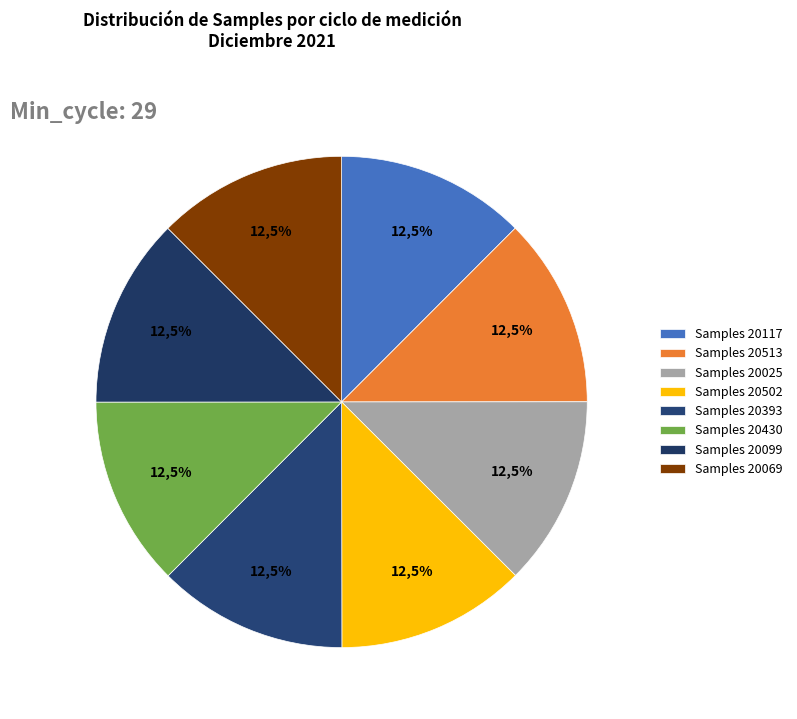

Is 29/20513 the majority of the pie?

No